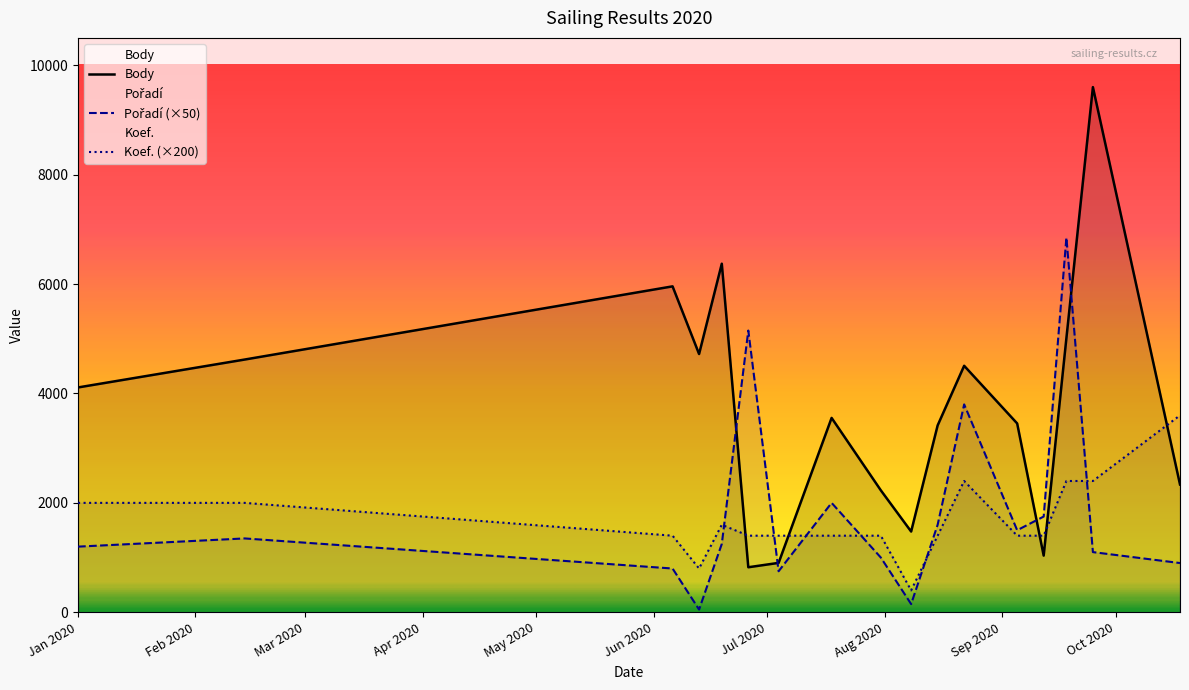

List the series in order of their peak value, lowest first.

Koef., Pořadí, Body